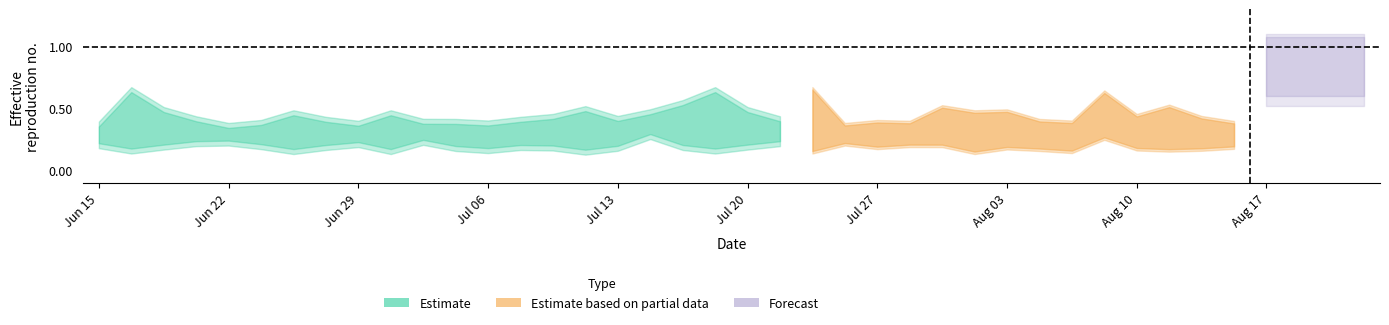

How many categories are shown in the chart?

40